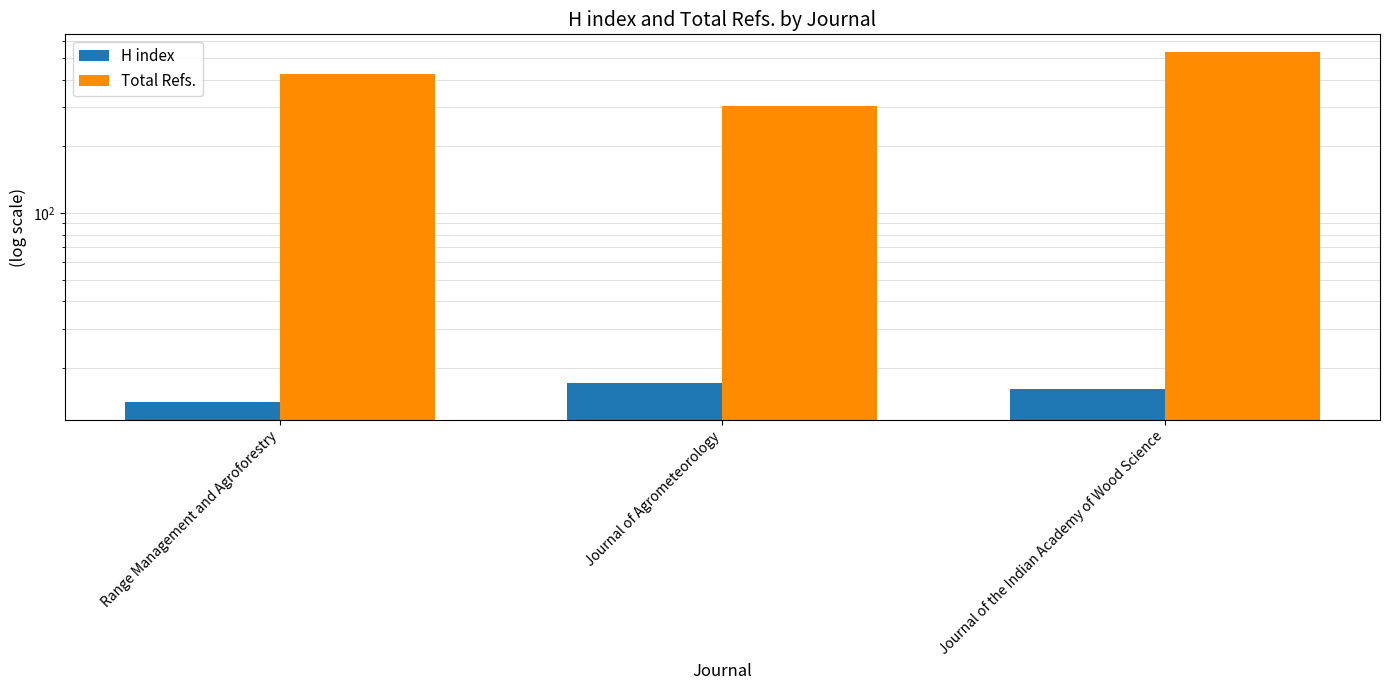

Between Range Management and Agroforestry and Journal of Agrometeorology, which is larger?

Journal of Agrometeorology